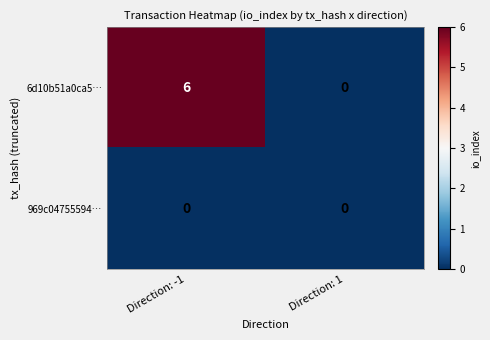

Rank the series at Direction: -1 from lowest to highest value.

969c04755594…, 6d10b51a0ca5…